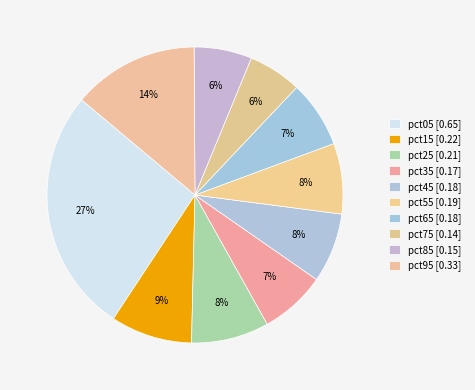

What percentage is the pct95 slice, to the nearest percent?

14%